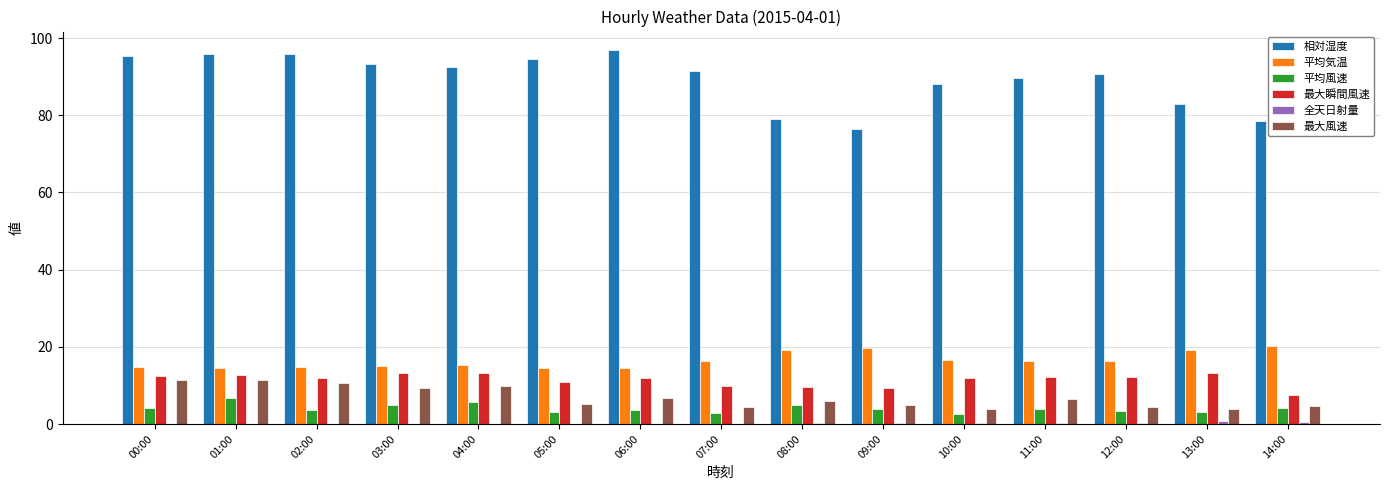

Are the bars grouped side by side (vs. stacked)?

Yes